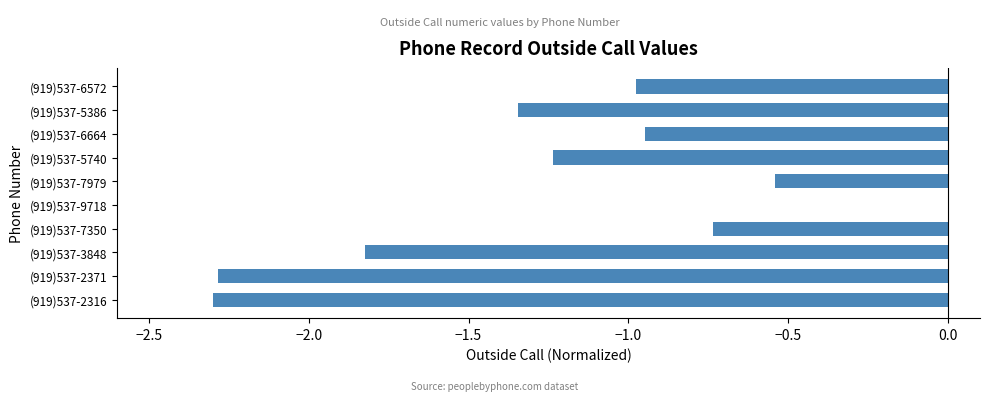

At which category does the chart reach its peak across all series?

(919)537-9718